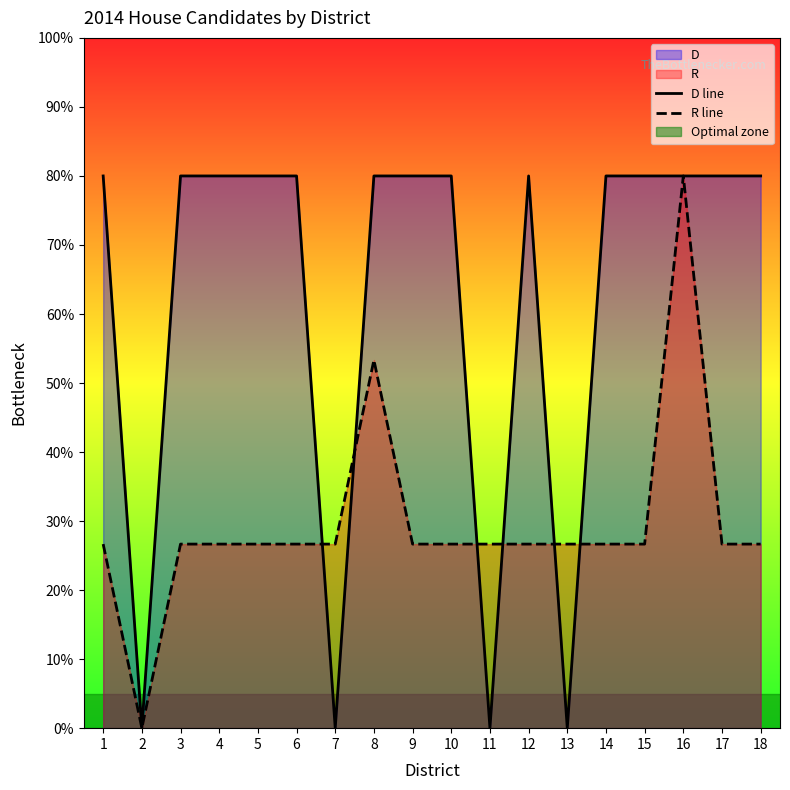

What is the sum of the R line values at 7 and 13?

53.3